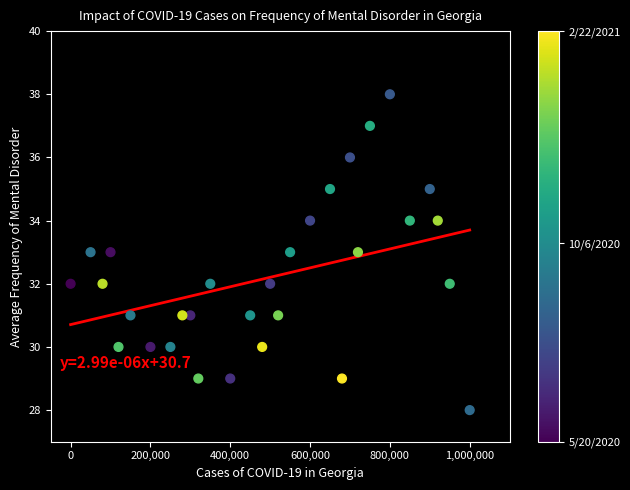

What is the range of Y values (max minus min)?

10